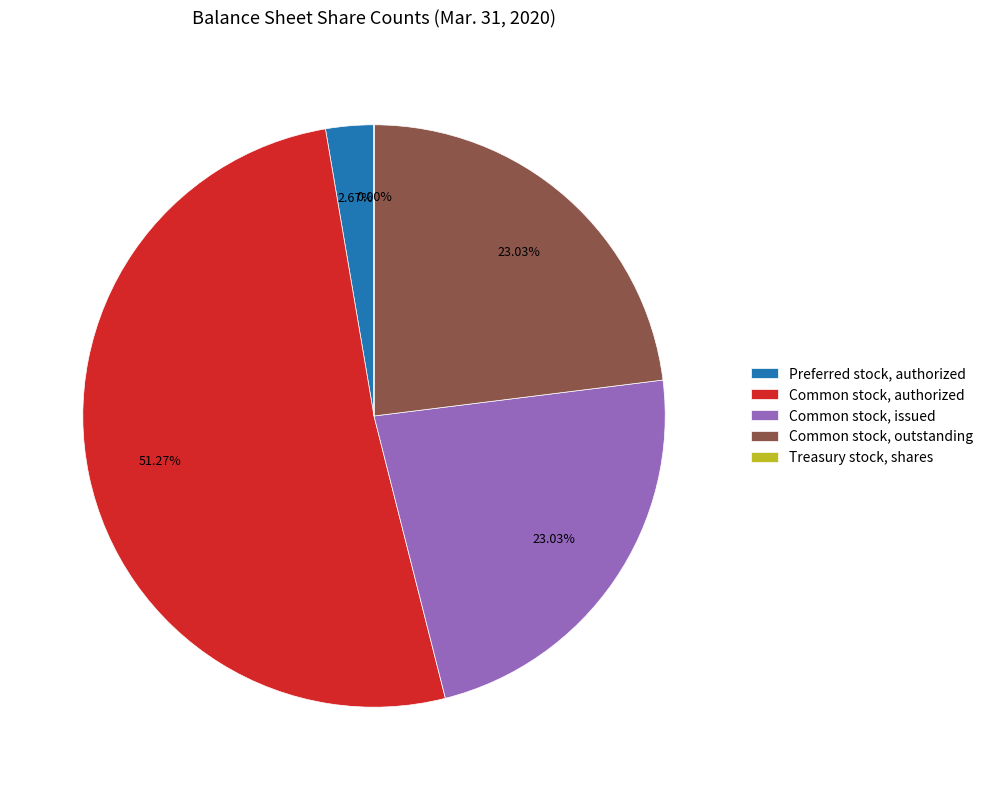

The Common stock, issued slice represents 12% of the pie. True or false?

False